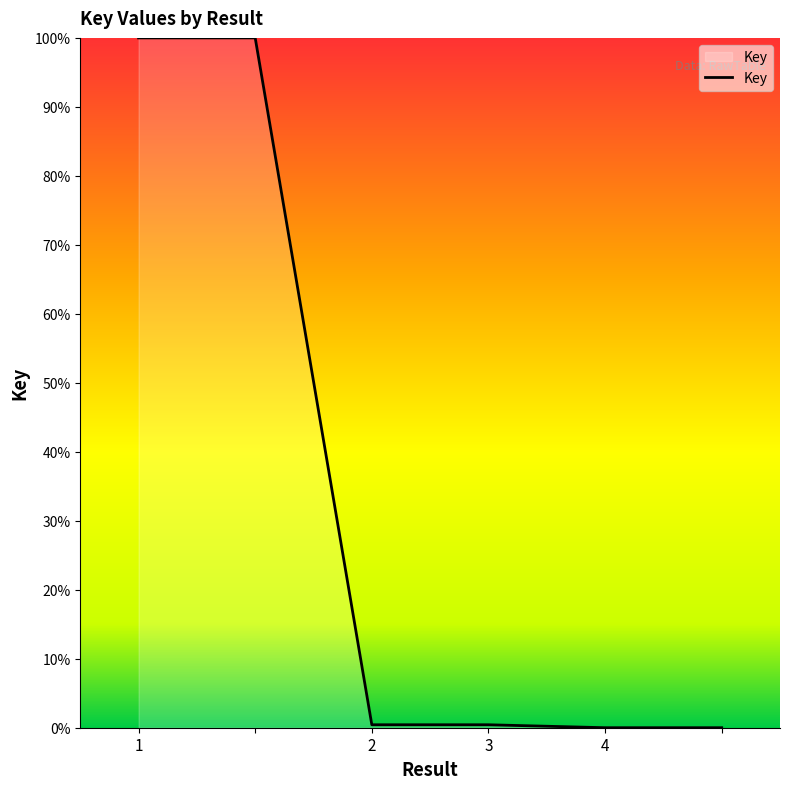

What is the maximum value shown in the chart?

100.0